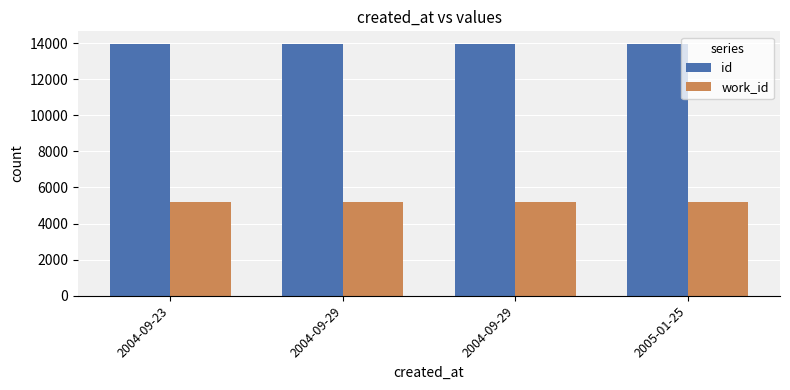

Count the number of categories in the chart.

4